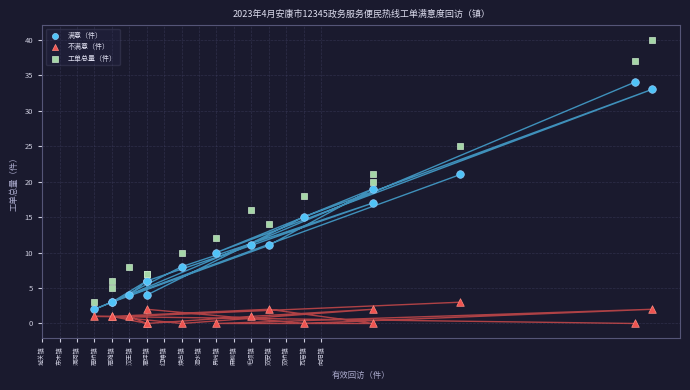

What are all the series names shown in the legend?

满意（件）, 不满意（件）, 工单总量（件）